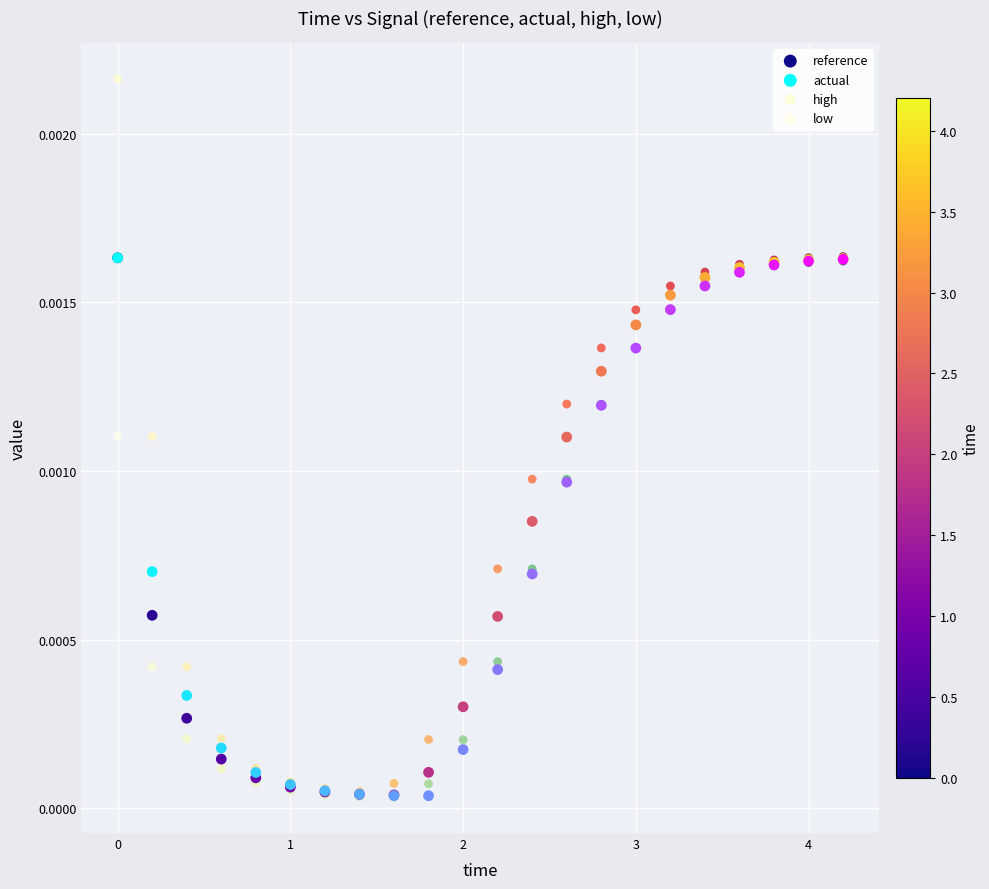

What are all the series names shown in the legend?

reference, actual, high, low